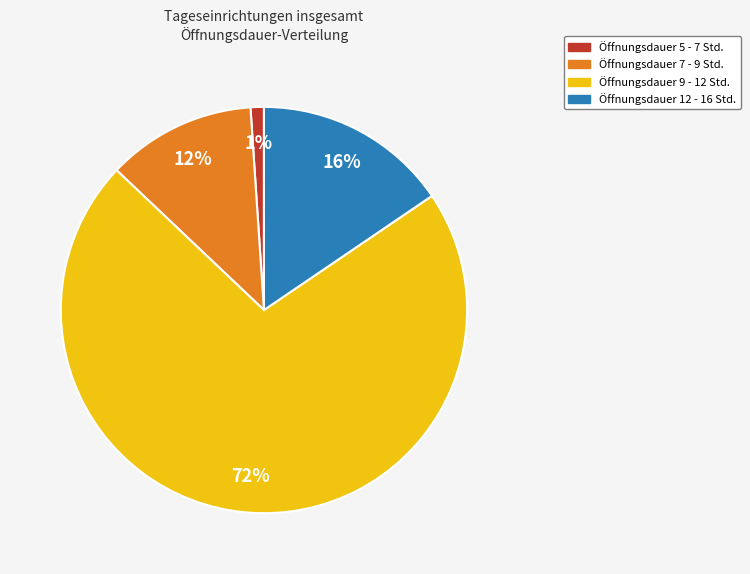

Does any single category account for the majority?

Yes